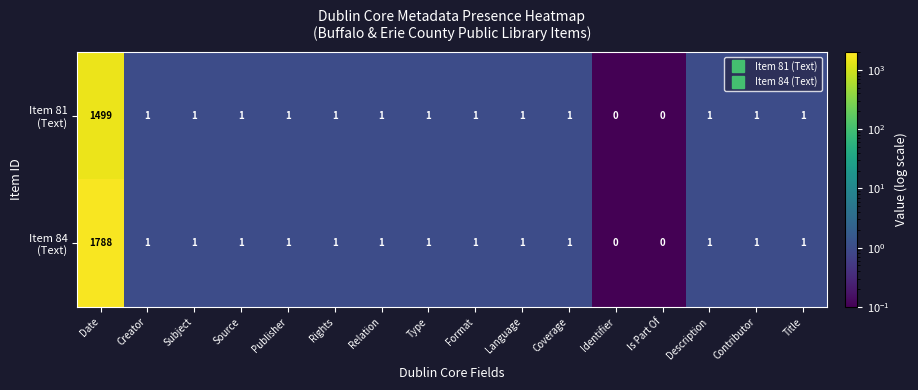

How many series are shown in this chart?

2